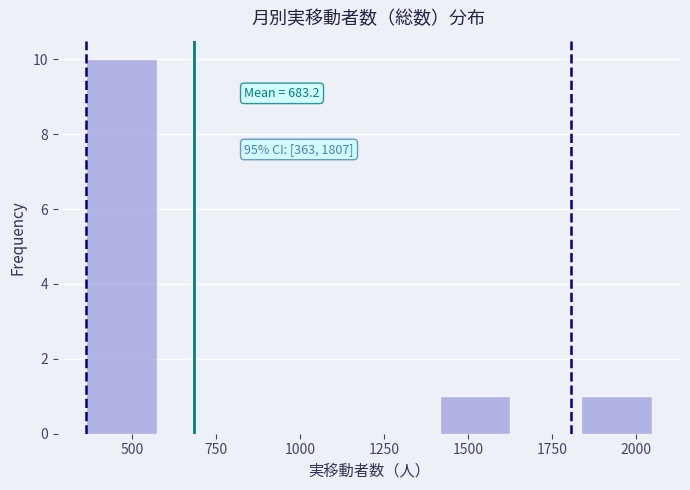

Over which range of the x-axis is the bar tallest?

350 to 550